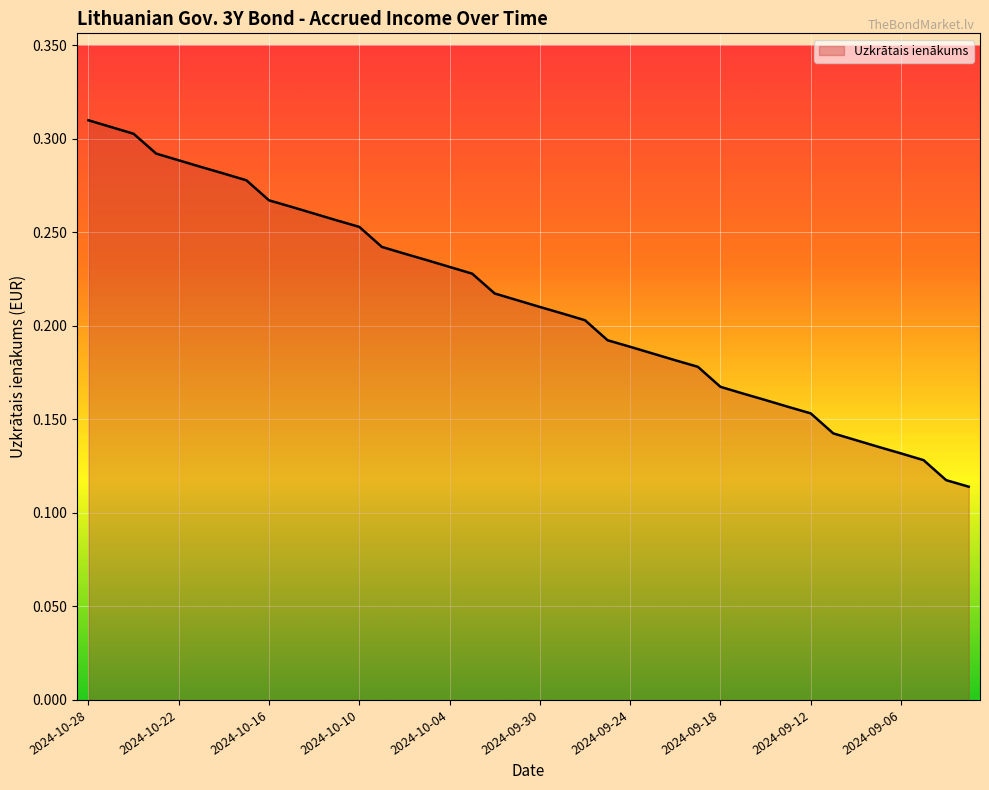

List the labels in order of value, largest first.

2024-10-28, 2024-10-25, 2024-10-24, 2024-10-23, 2024-10-22, 2024-10-21, 2024-10-18, 2024-10-17, 2024-10-16, 2024-10-15, 2024-10-14, 2024-10-11, 2024-10-10, 2024-10-09, 2024-10-08, 2024-10-07, 2024-10-04, 2024-10-03, 2024-10-02, 2024-10-01, 2024-09-30, 2024-09-27, 2024-09-26, 2024-09-25, 2024-09-24, 2024-09-23, 2024-09-20, 2024-09-19, 2024-09-18, 2024-09-17, 2024-09-16, 2024-09-13, 2024-09-12, 2024-09-11, 2024-09-10, 2024-09-09, 2024-09-06, 2024-09-05, 2024-09-04, 2024-09-03